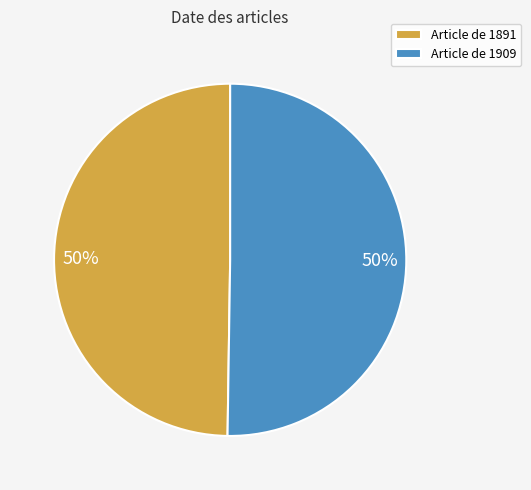

To the nearest percent, what portion does Article de 1891 represent?

50%